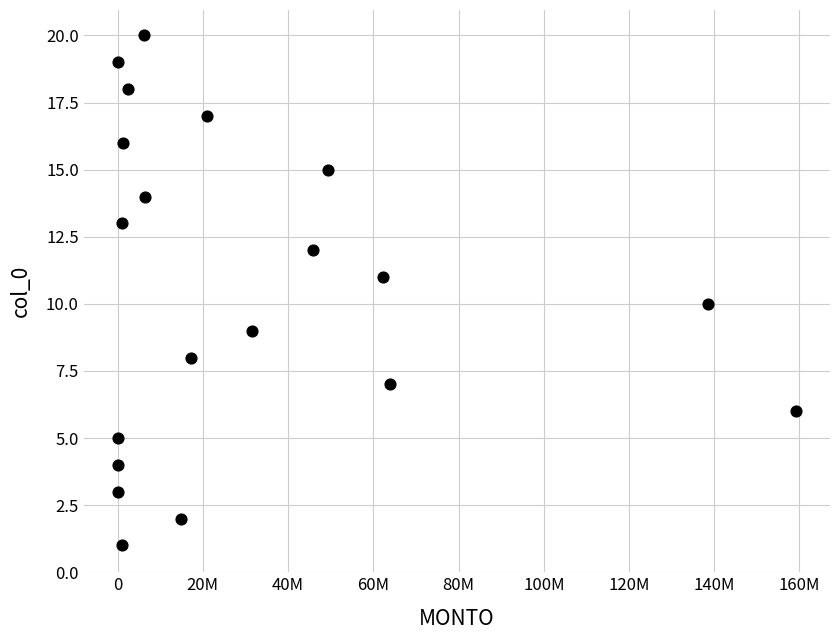

What is the range of Y values (max minus min)?

19